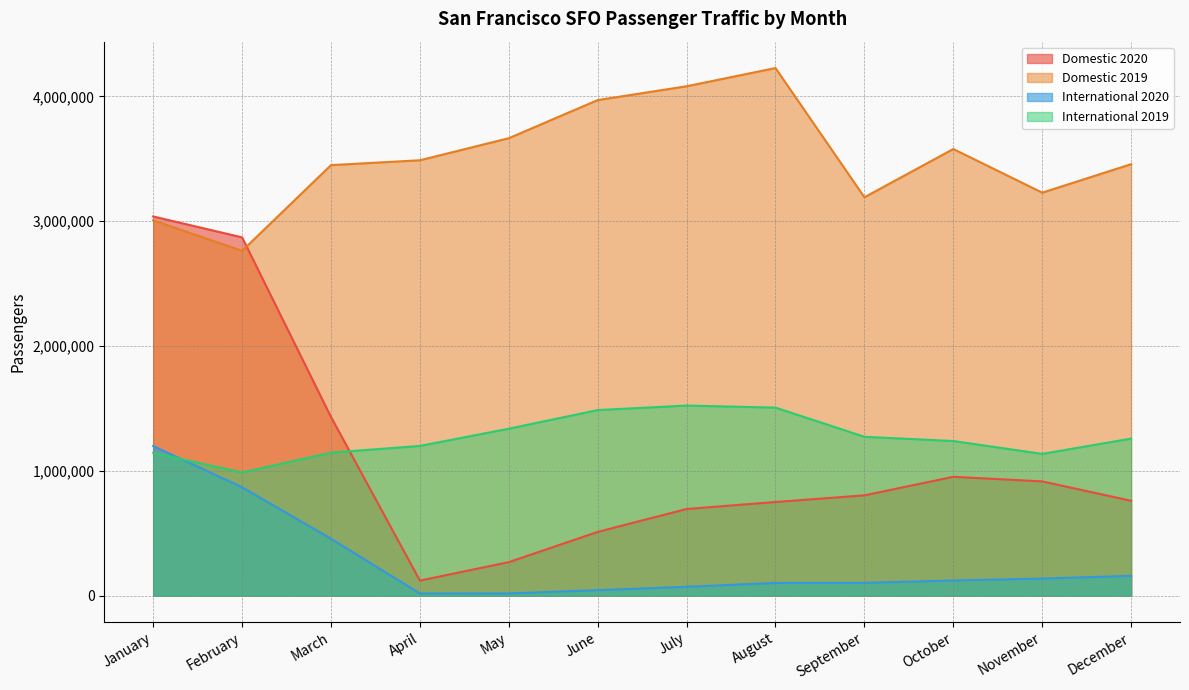

What is the difference between the maximum and minimum values in the Domestic 2019 series?

1464775